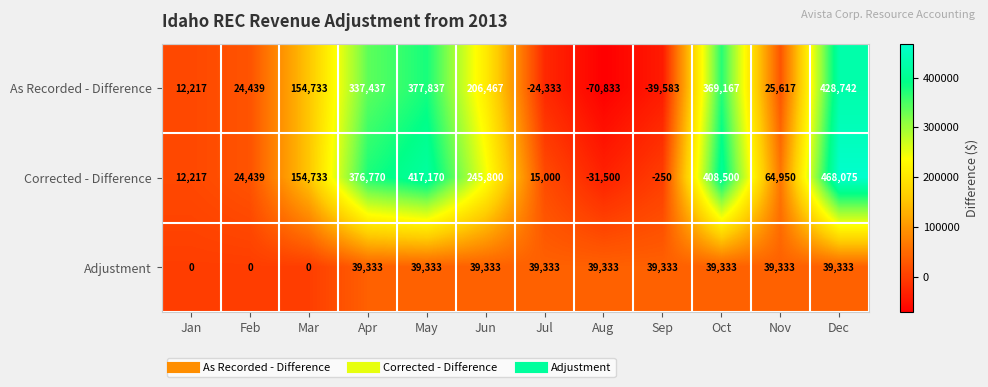

Which series has the largest total across all categories?

Corrected - Difference